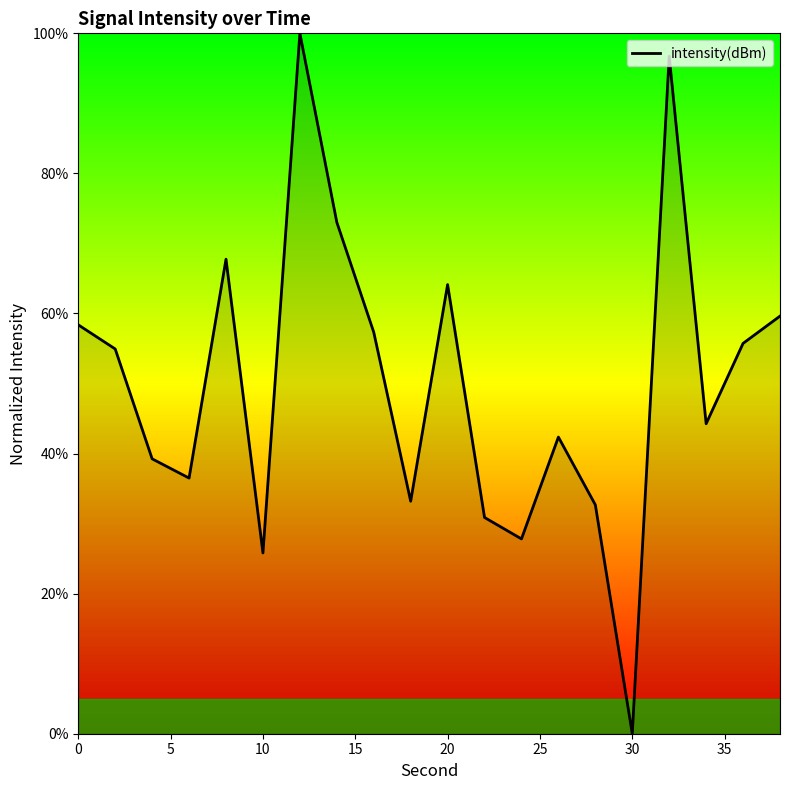

What is the maximum value shown in the chart?

100.0